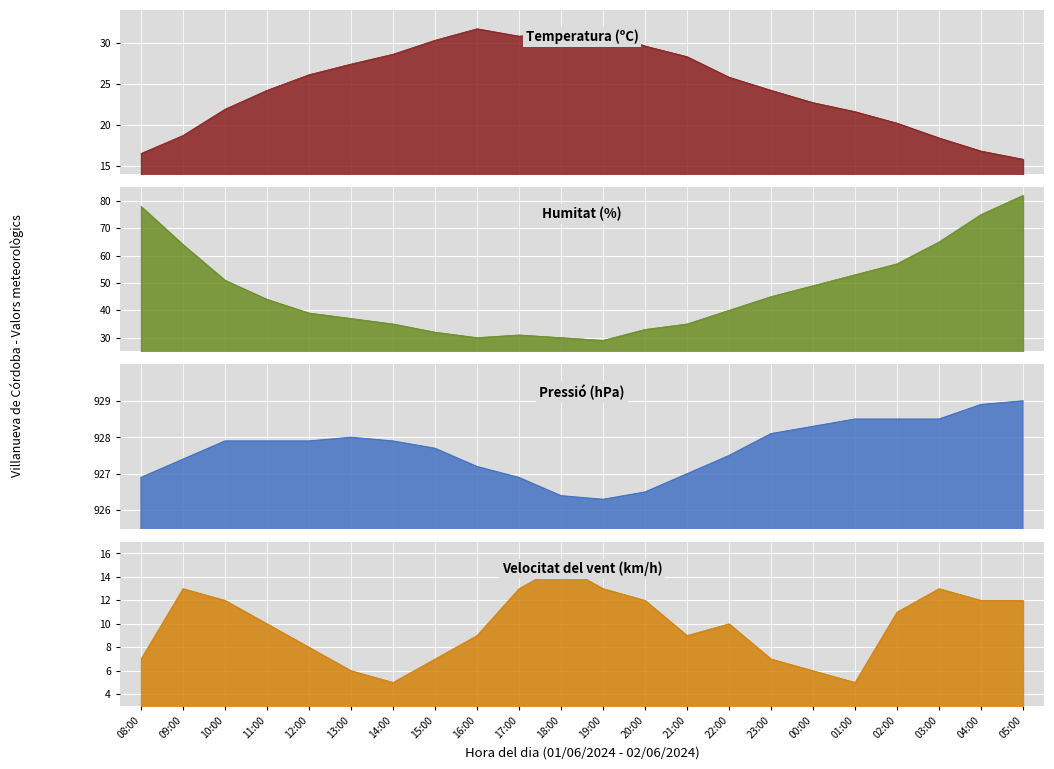

True or false: Temperatura (ºC) and Pressió (hPa) cross at least once.

False